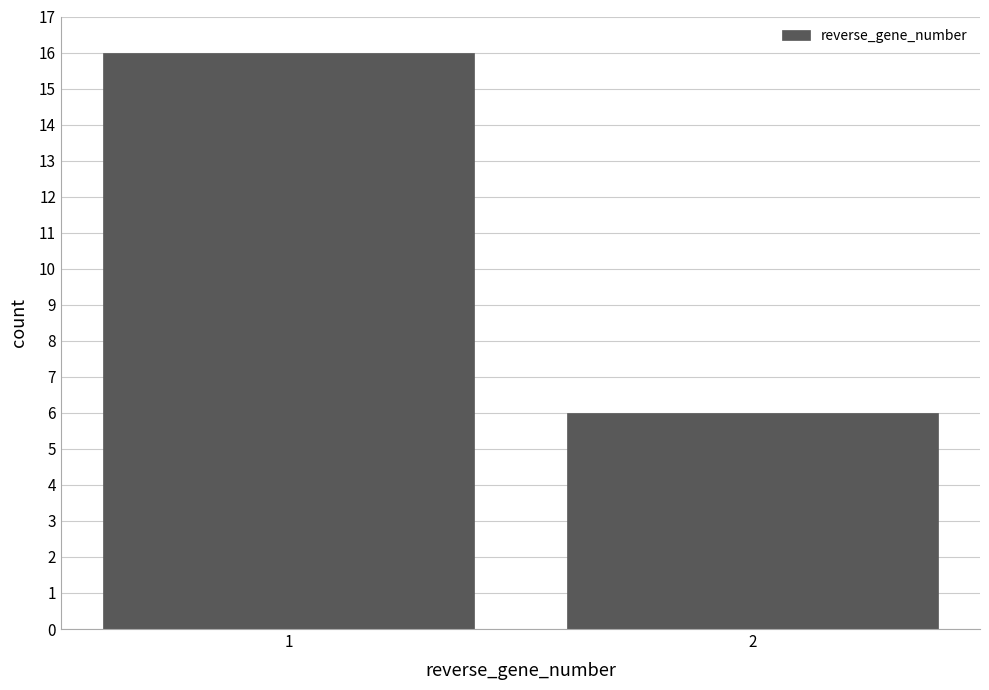

Reading right to left, list all the values displayed in this chart.

6	16